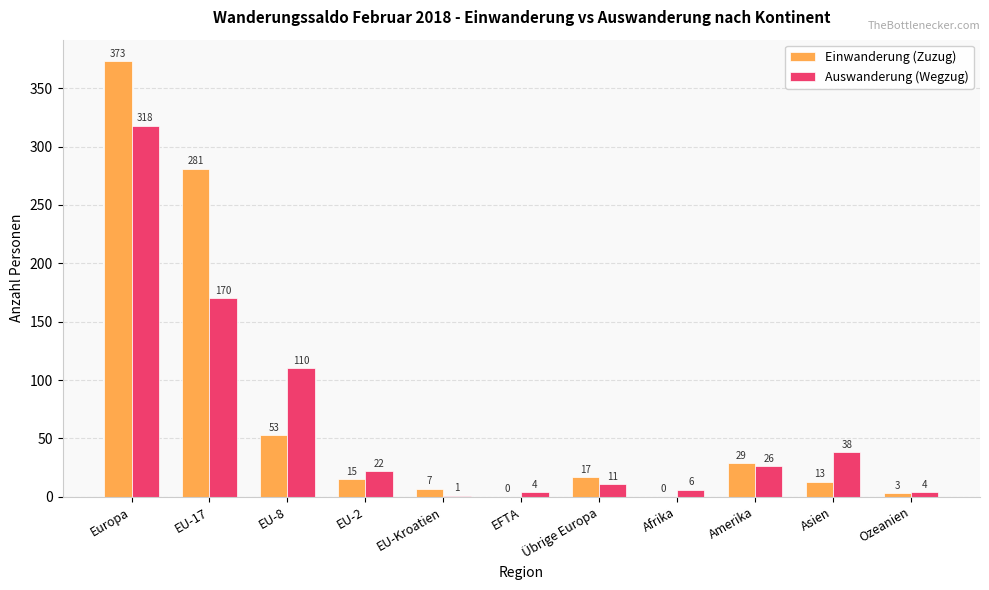

Reading left to right, extract all data points from this chart.

Einwanderung (Zuzug): 373	281	53	15	7	0	17	0	29	13	3
Auswanderung (Wegzug): 318	170	110	22	1	4	11	6	26	38	4